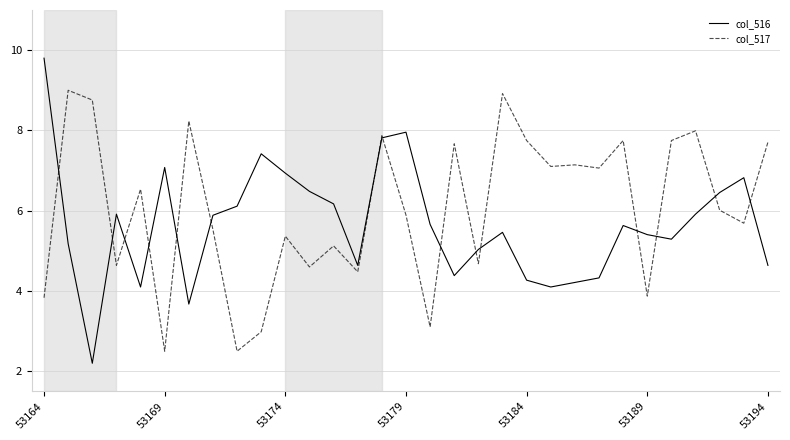

What is the minimum value shown in the chart?

2.2